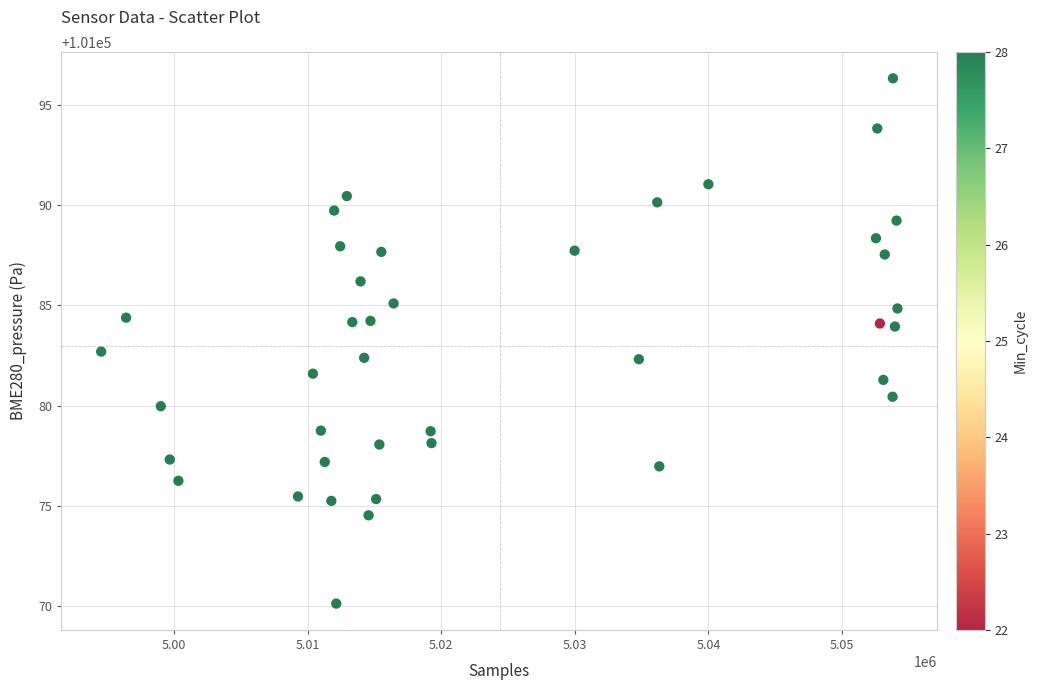

What Y value in the scatter plot is closest to 101083?

101082.7